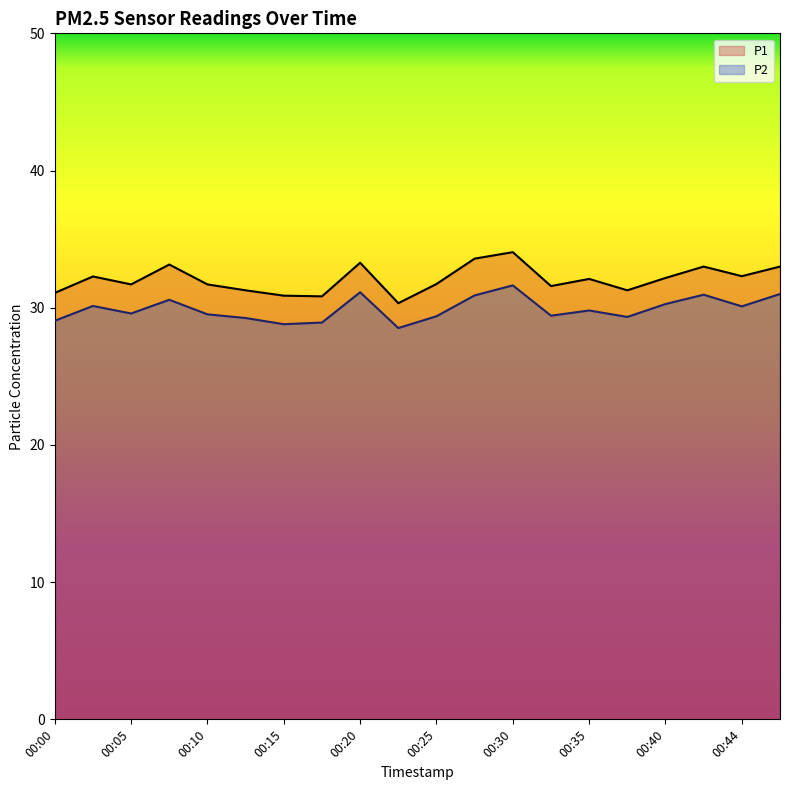

List the series in order of their peak value, highest first.

P1, P2